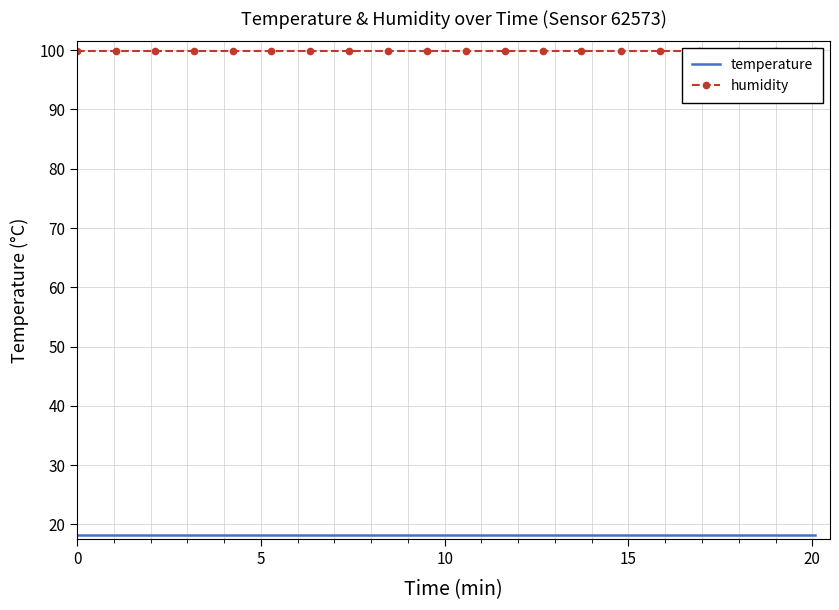

True or false: humidity and temperature cross at least once.

False